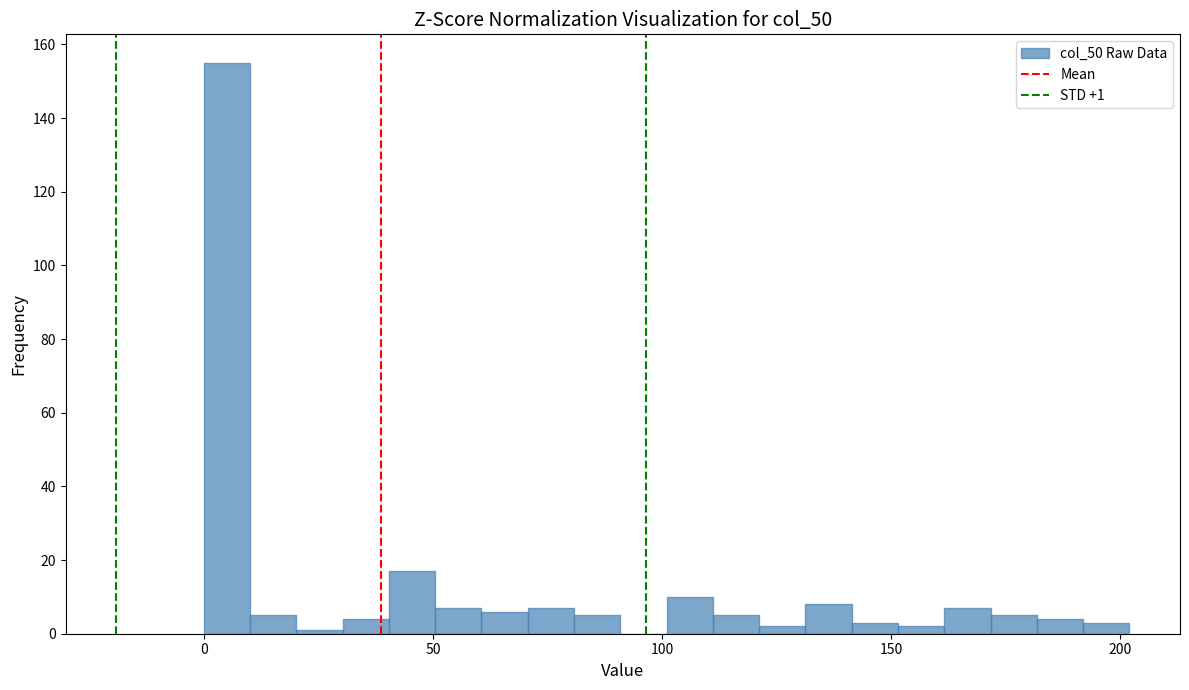

Read against the x-axis, roughly where is the centre of the tallest bar?

5